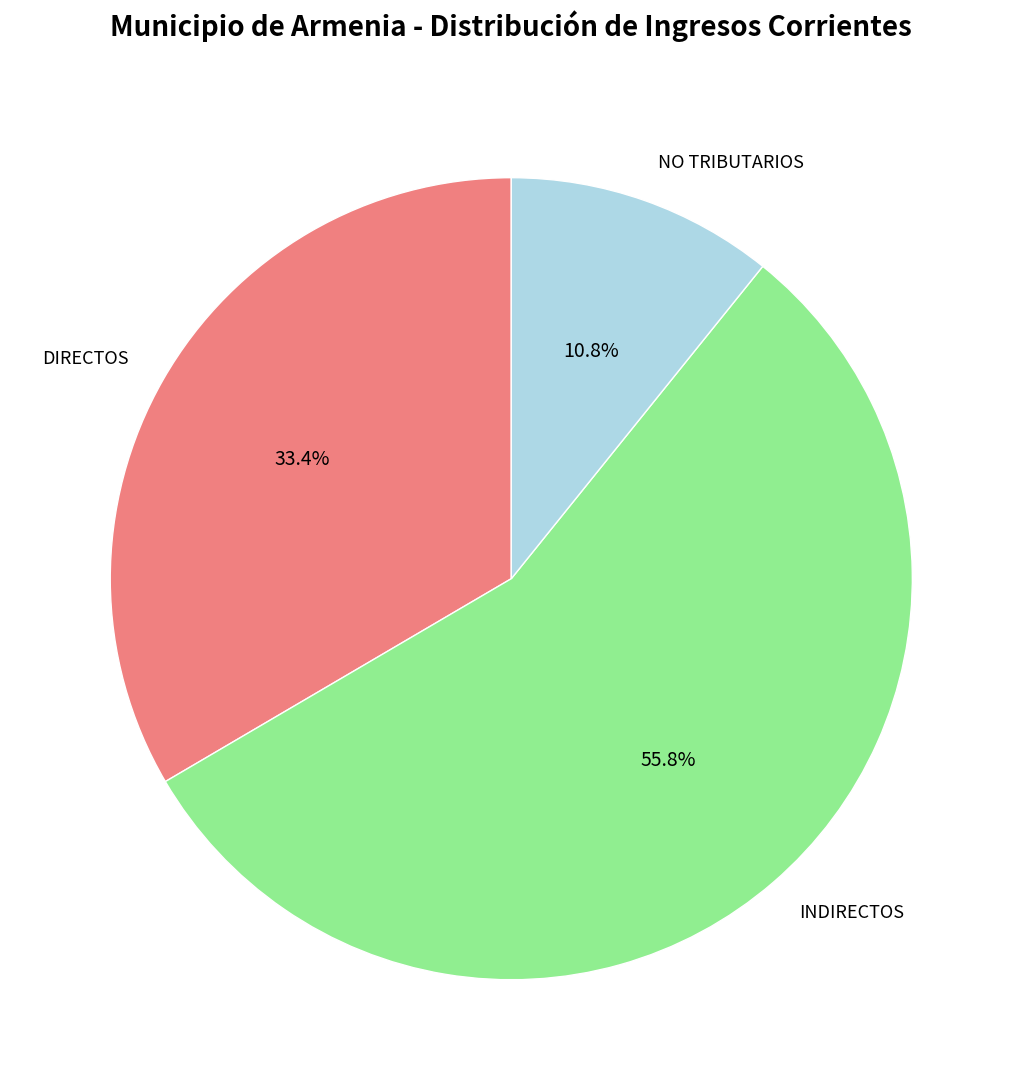

Rank the categories by value from highest to lowest.

INDIRECTOS, DIRECTOS, NO TRIBUTARIOS